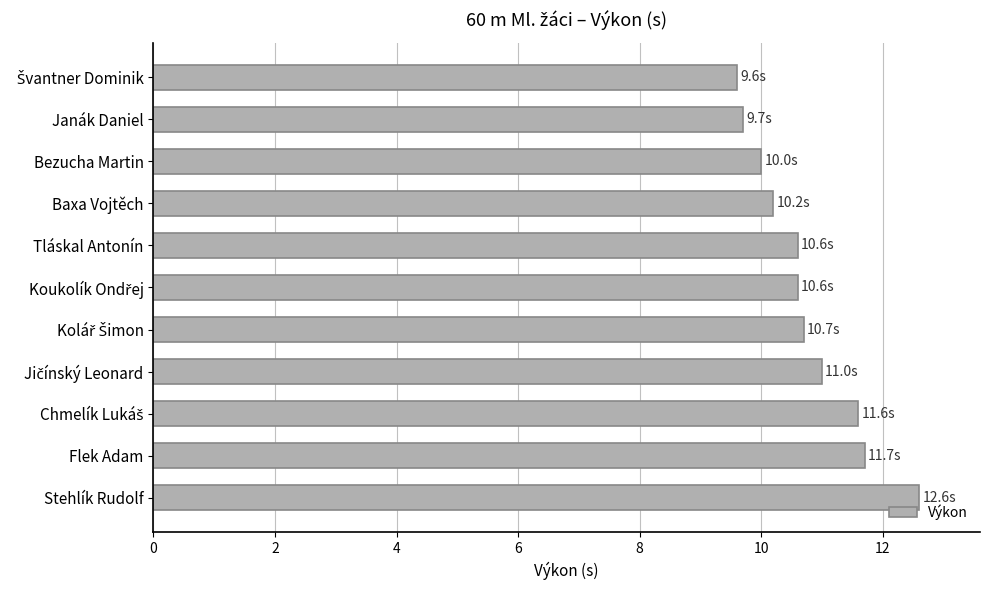

How many data points does each series have?

11